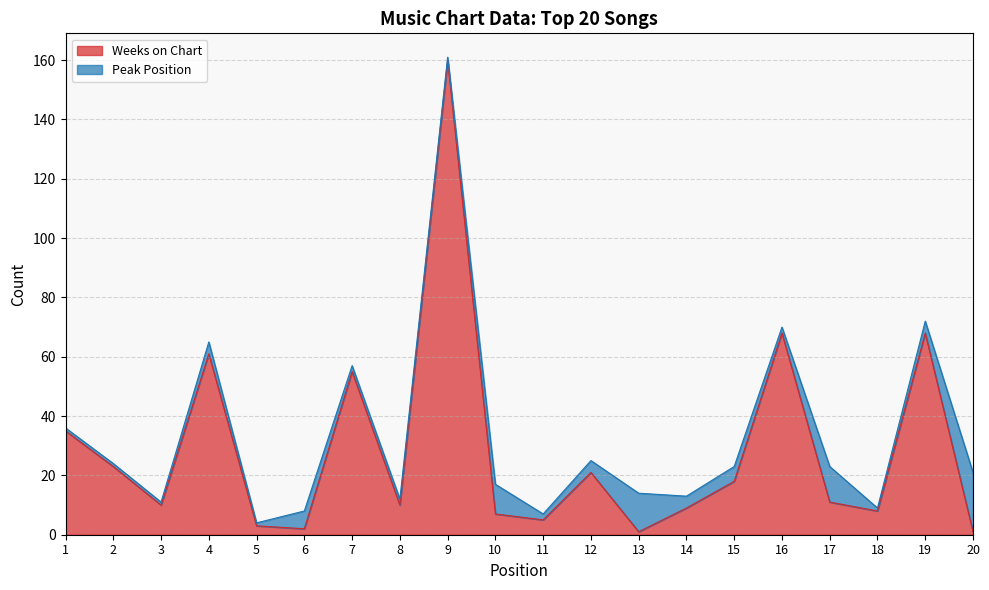

True or false: Weeks on Chart has a value of 3 at 5.

True